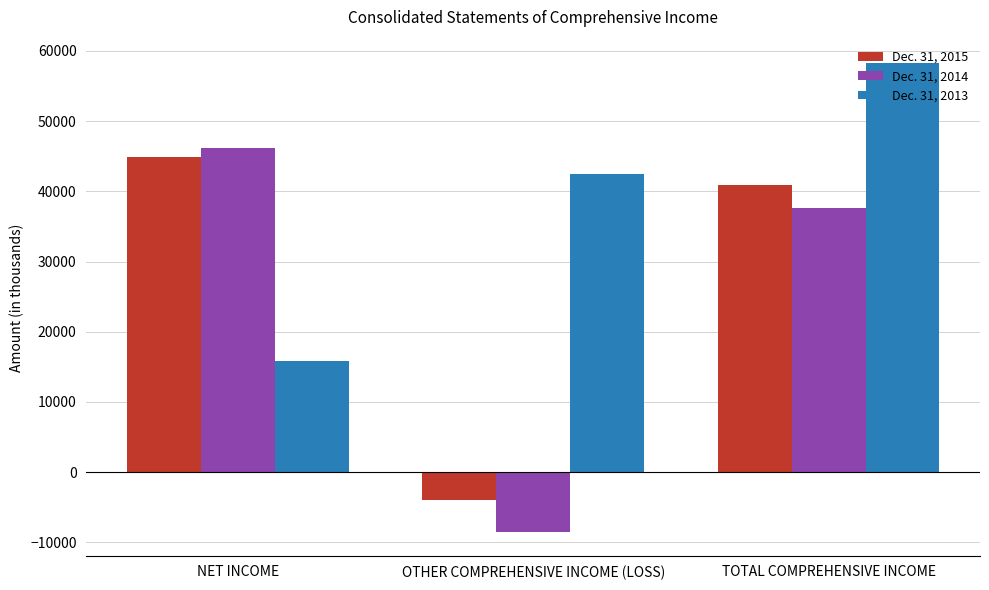

Reading left to right, transcribe all the data shown in this chart.

Dec. 31, 2015: 44854	-4017	40837
Dec. 31, 2014: 46177	-8567	37610
Dec. 31, 2013: 15811	42460	58271